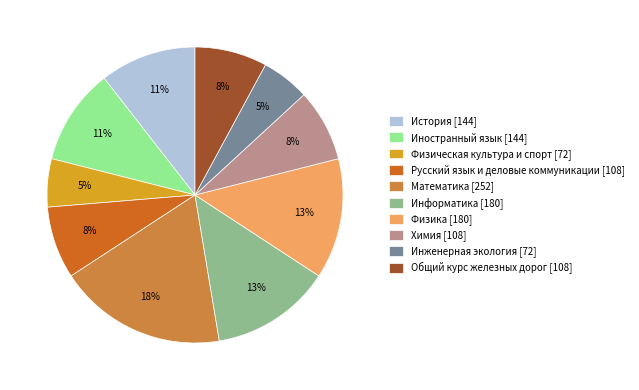

What is the ratio of the value at Химия [108] to the value at Русский язык и деловые коммуникации [108]?

1.0